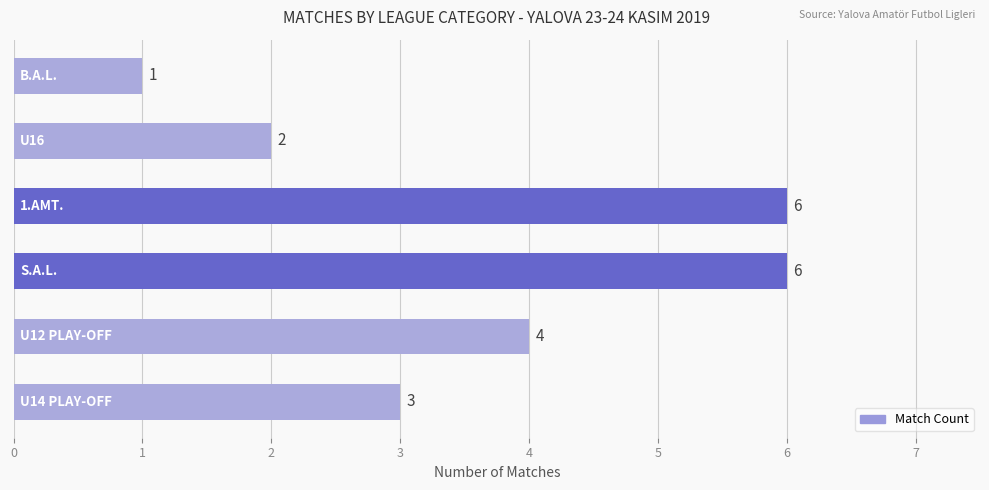

Count the values in the range 2 to 6.

5